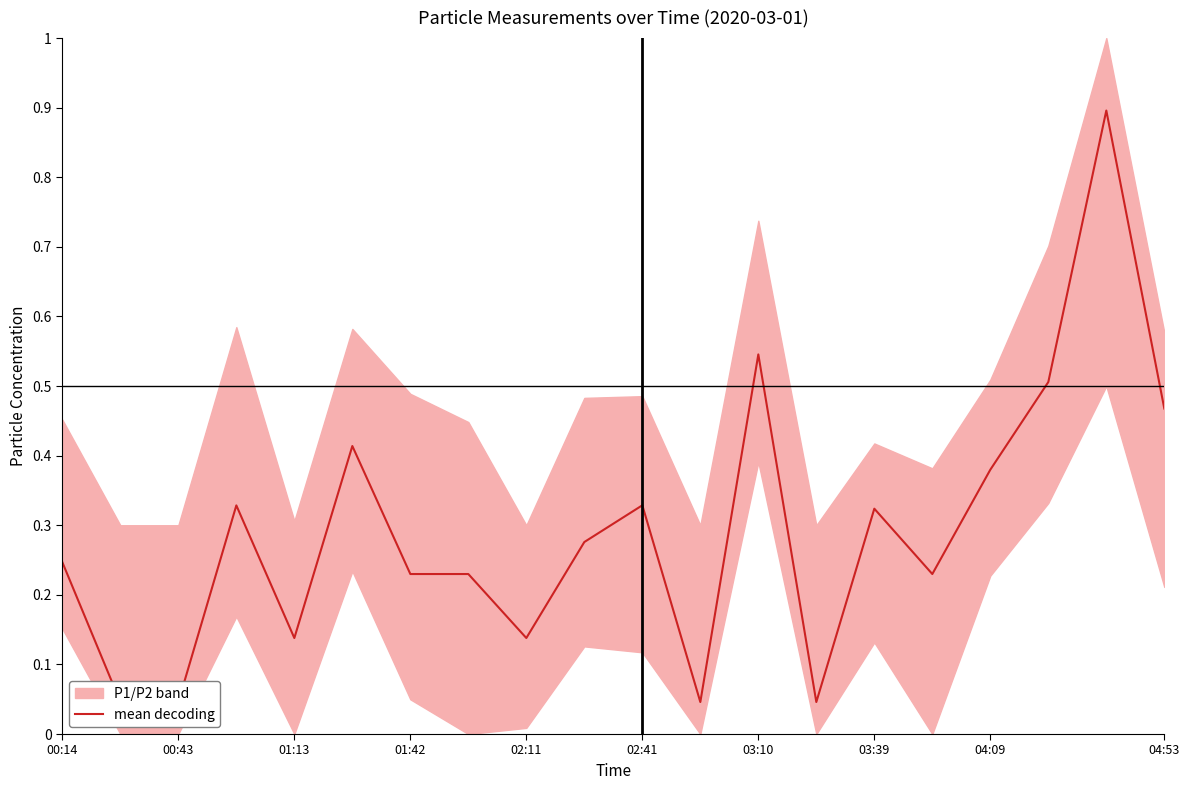

What is the value of the 13th point from the left?

0.5